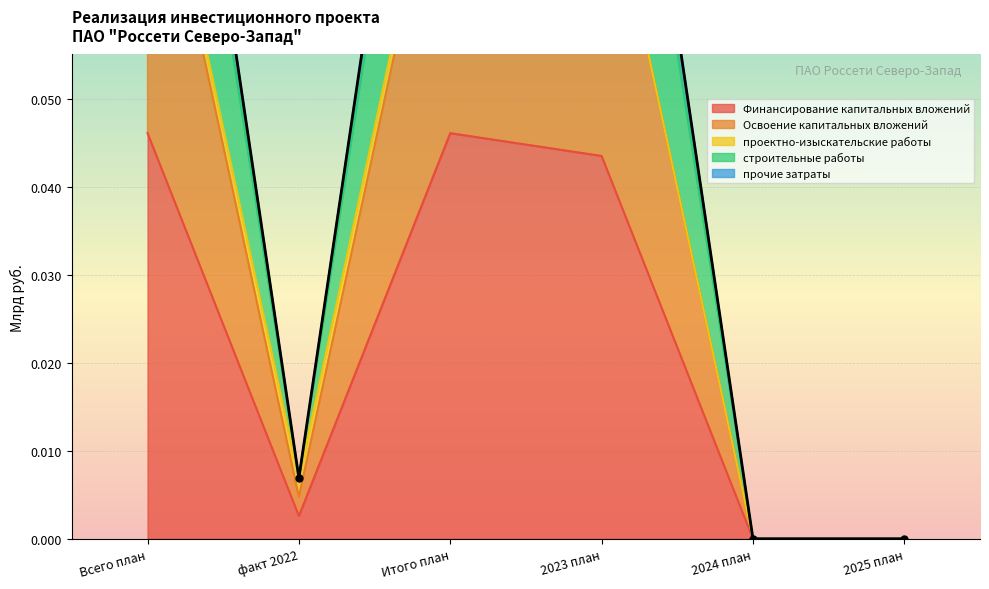

The value of прочие затраты at 2024 план is -0.0. True or false?

False